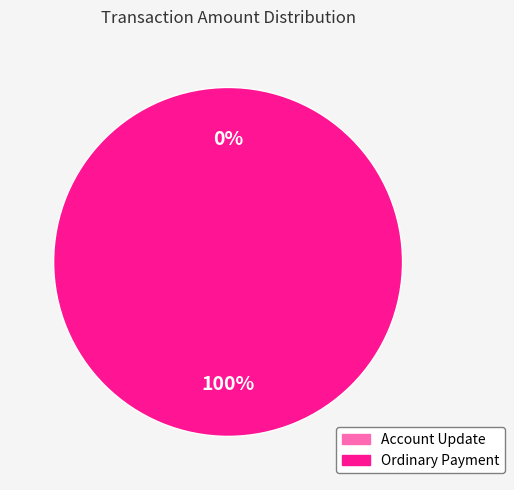

To the nearest percent, what is the difference between the Account Update and Ordinary Payment slice percentages?

100%